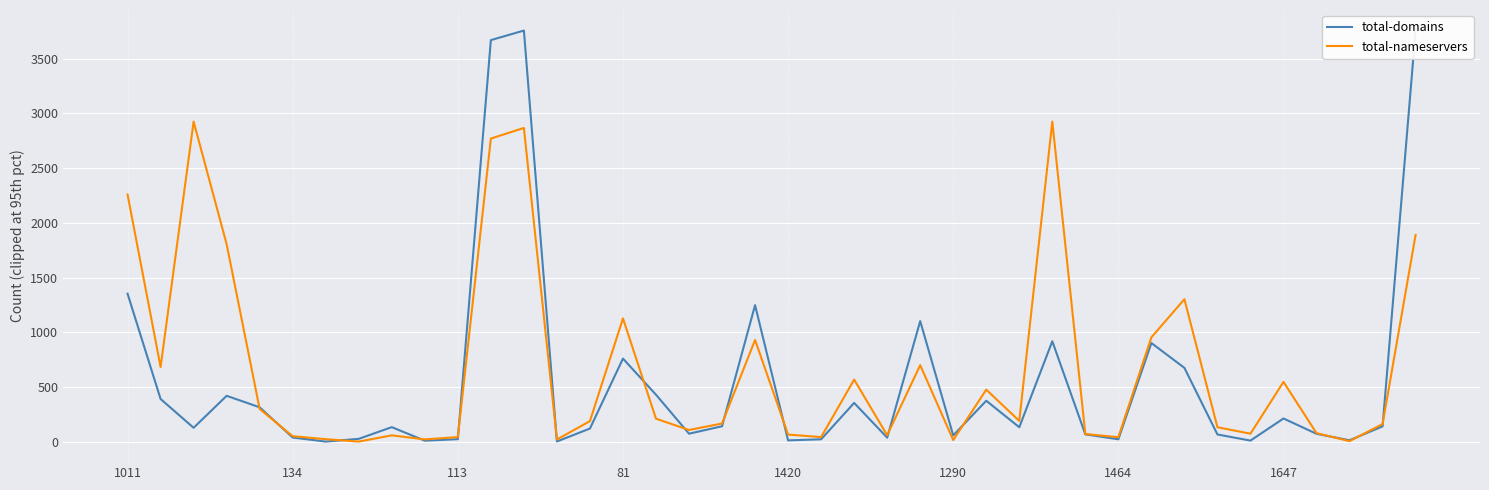

In total-nameservers, how many points are lower than both neighbors (excluding endpoints)?

12